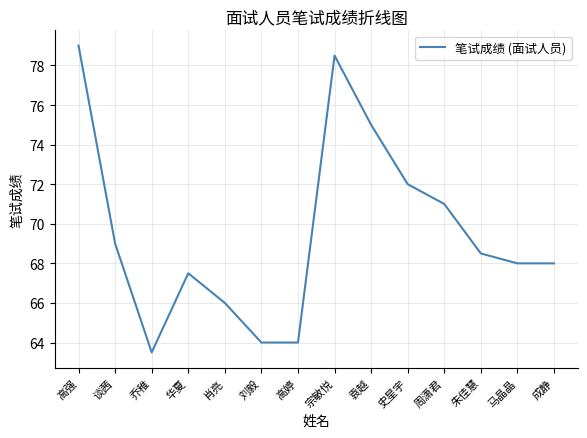

Which label corresponds to the largest value in the chart?

高强